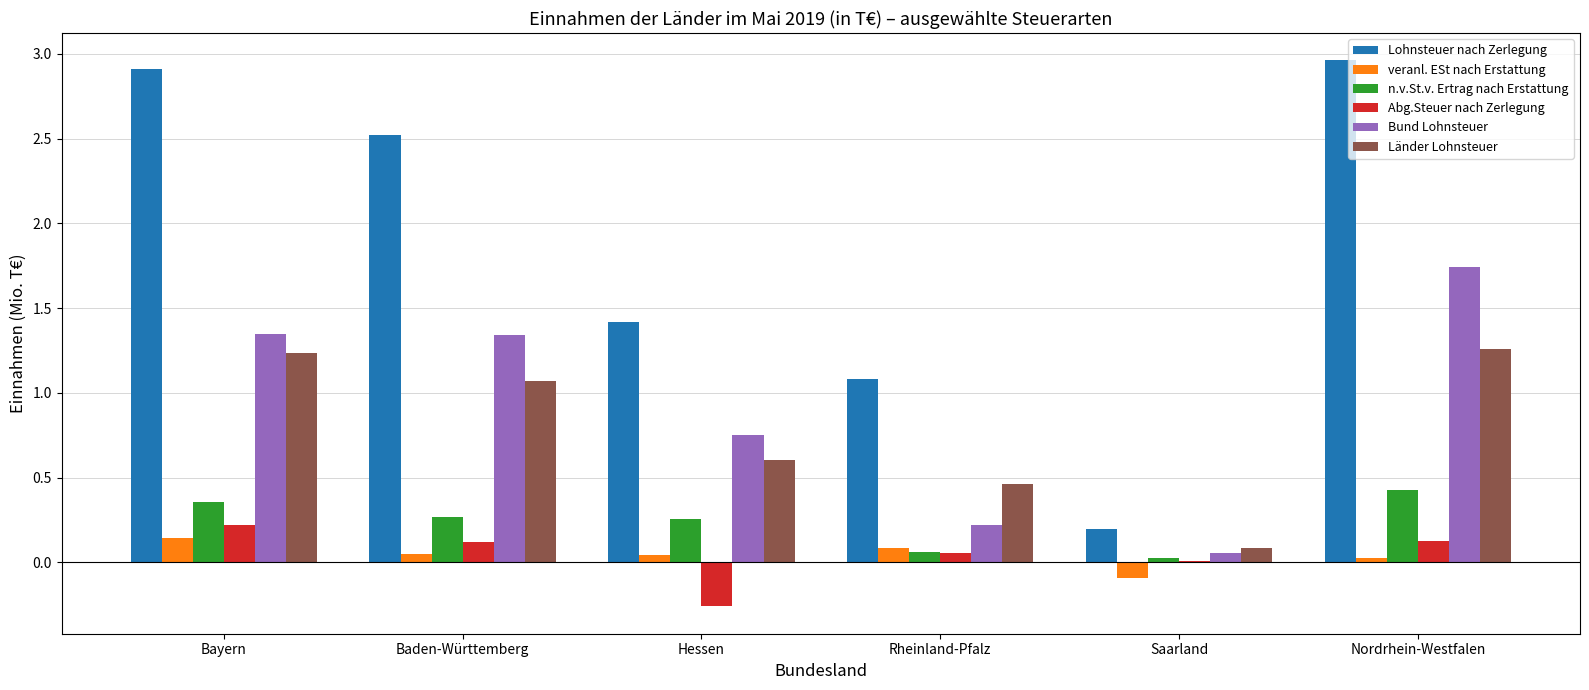

Where is Lohnsteuer nach Zerlegung nearest to the value 1?

Rheinland-Pfalz